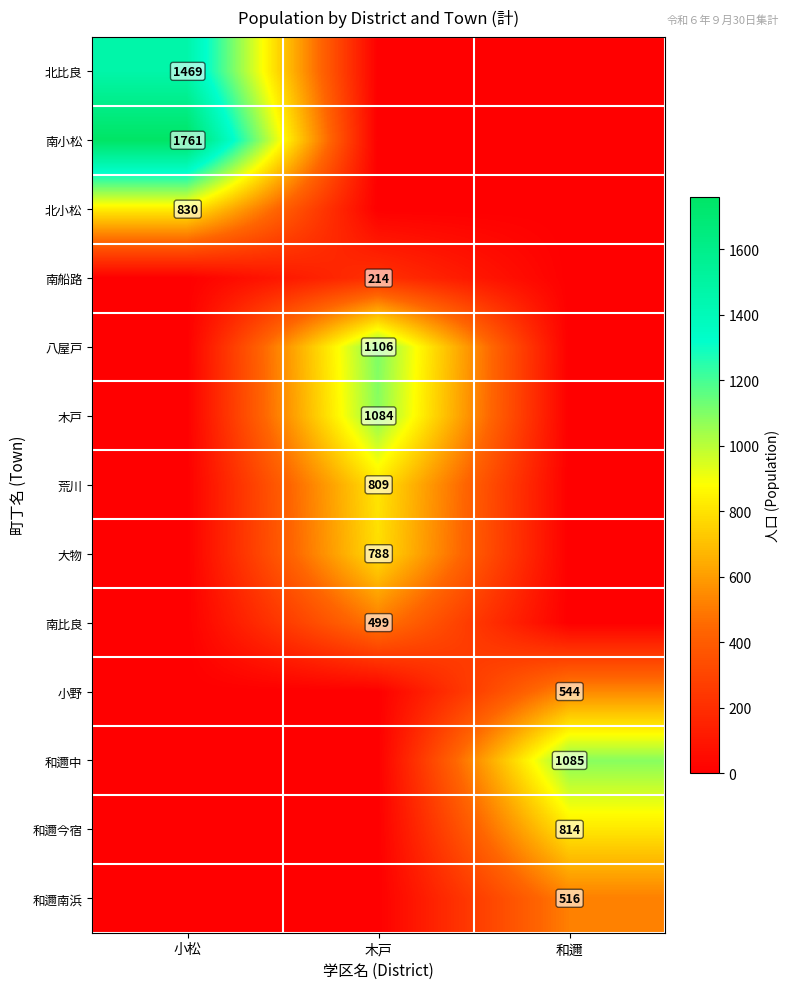

What is the spread (max minus min) of values at 小松?

1761